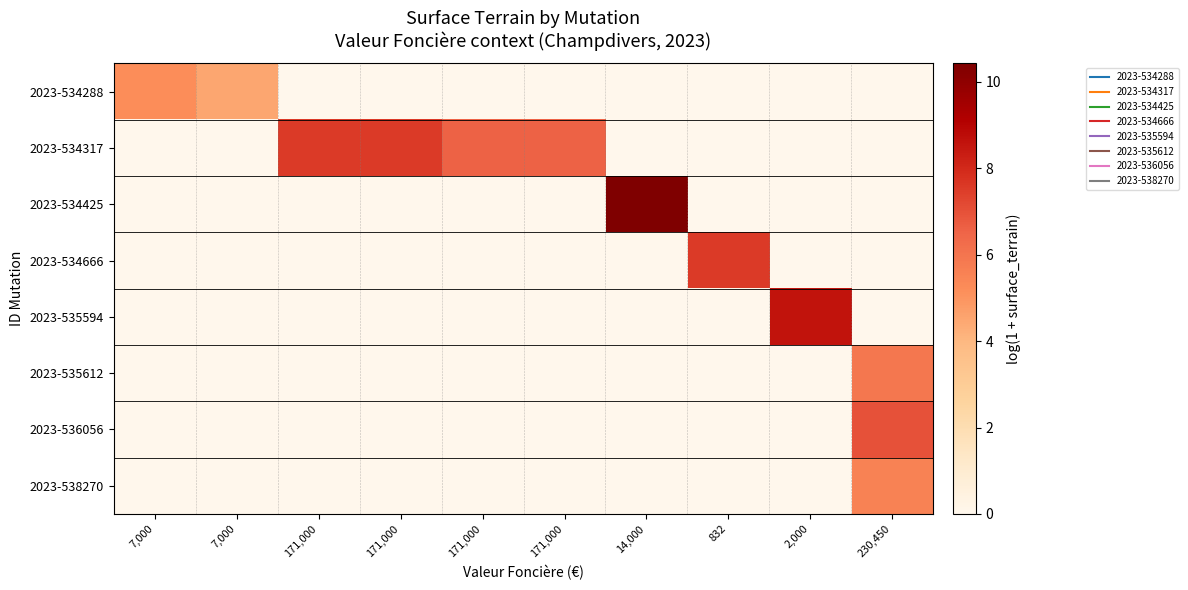

List the series in order of their peak value, highest first.

2023-534425, 2023-535594, 2023-534317, 2023-534666, 2023-536056, 2023-535612, 2023-538270, 2023-534288